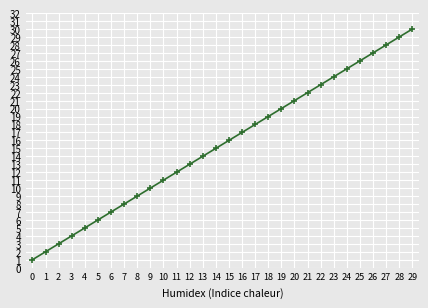

What is the sum of all values?

465